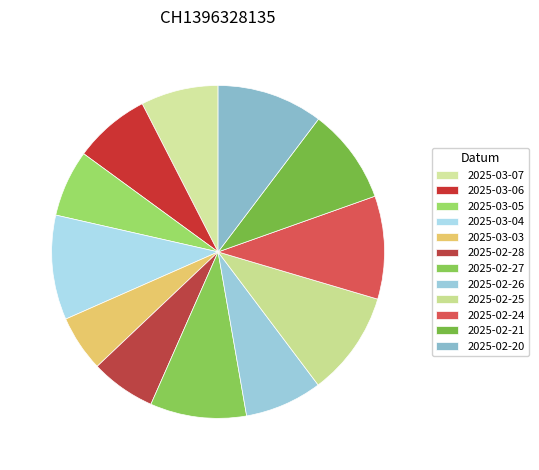

To the nearest percent, what is the combined percentage of 2025-03-05 and 2025-02-20?

17%